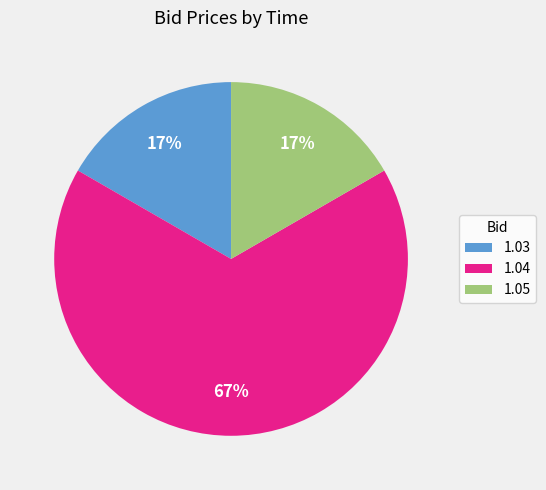

To the nearest percent, what is the average slice percentage?

33%